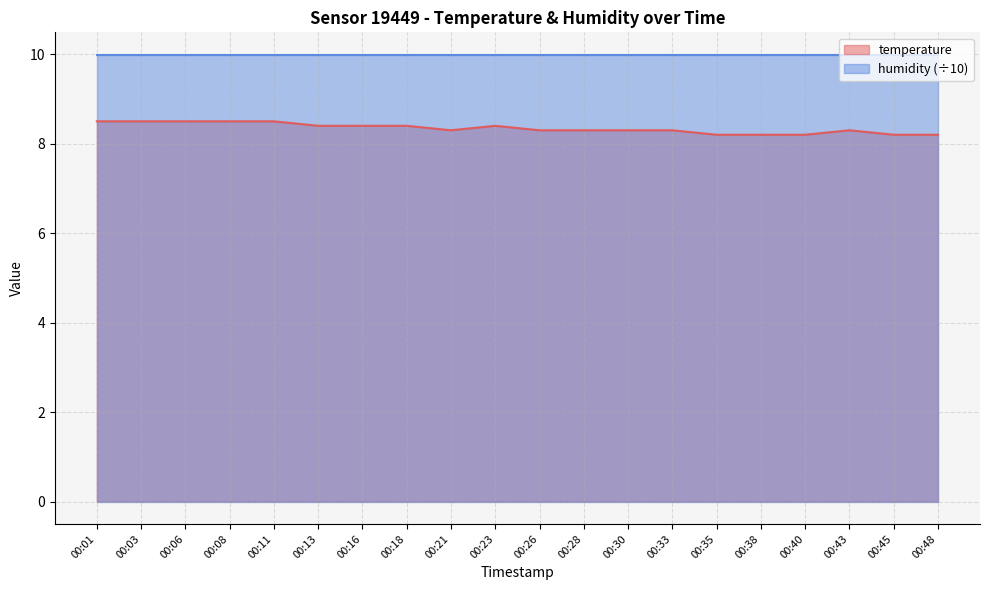

The value at 00:40 is 8.2. True or false?

True